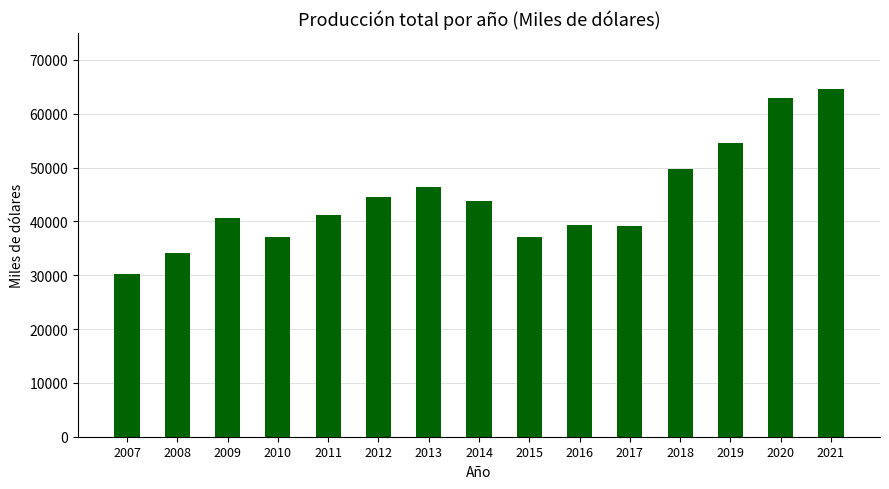

What is the value of the 14th bar from the left?

62900